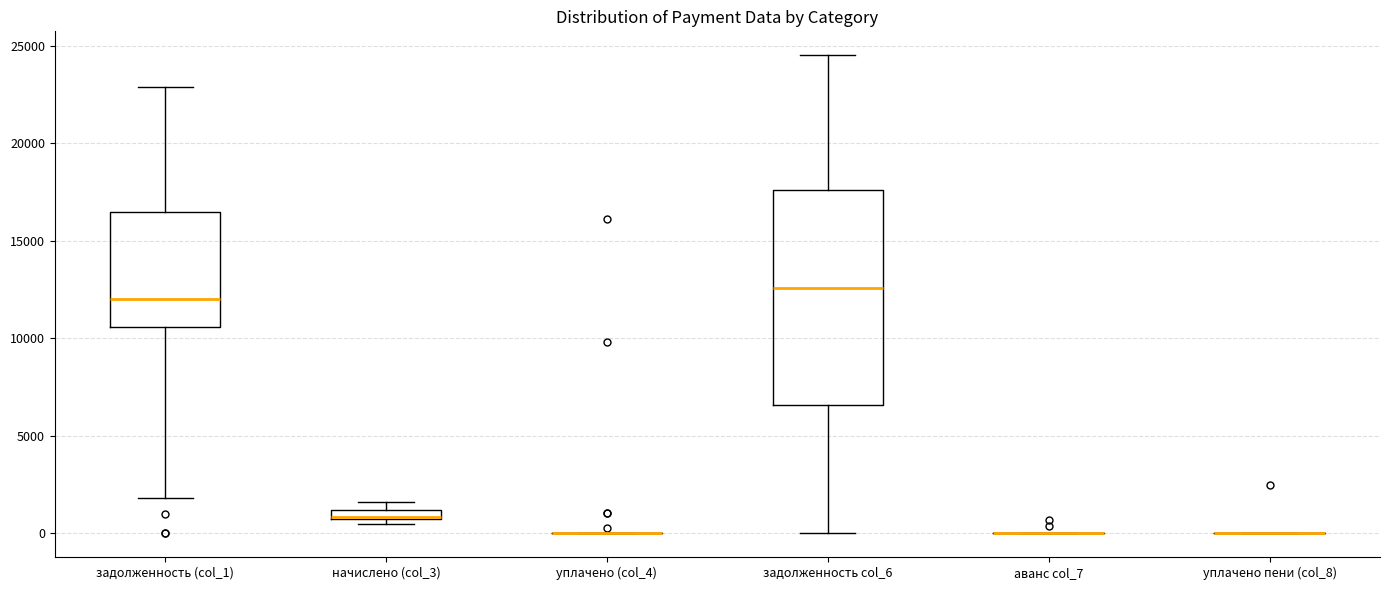

Which box is the tallest, from its lower edge to its upper edge?

задолженность col_6